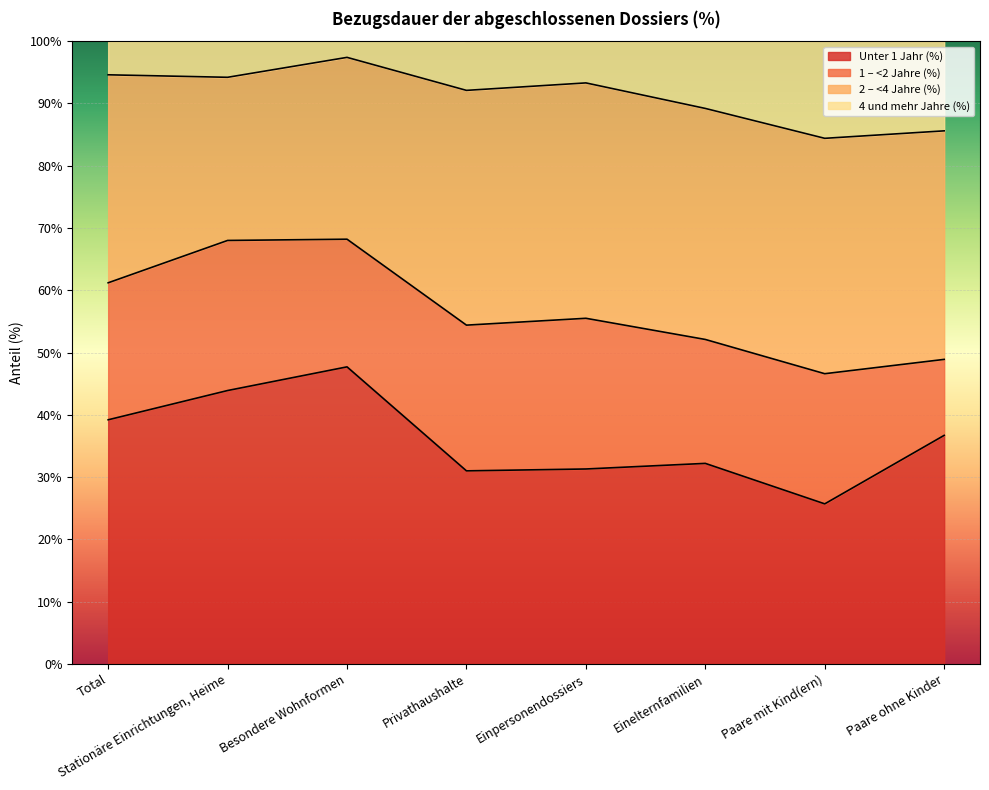

What is the total value across all series at Stationäre Einrichtungen, Heime?

100.1